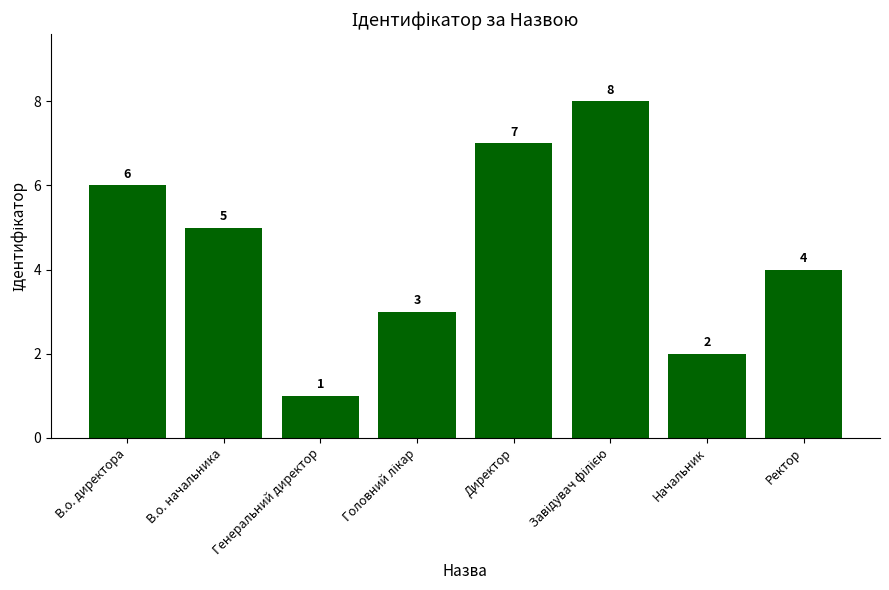

At which label does the data first exceed 5?

В.о. директора